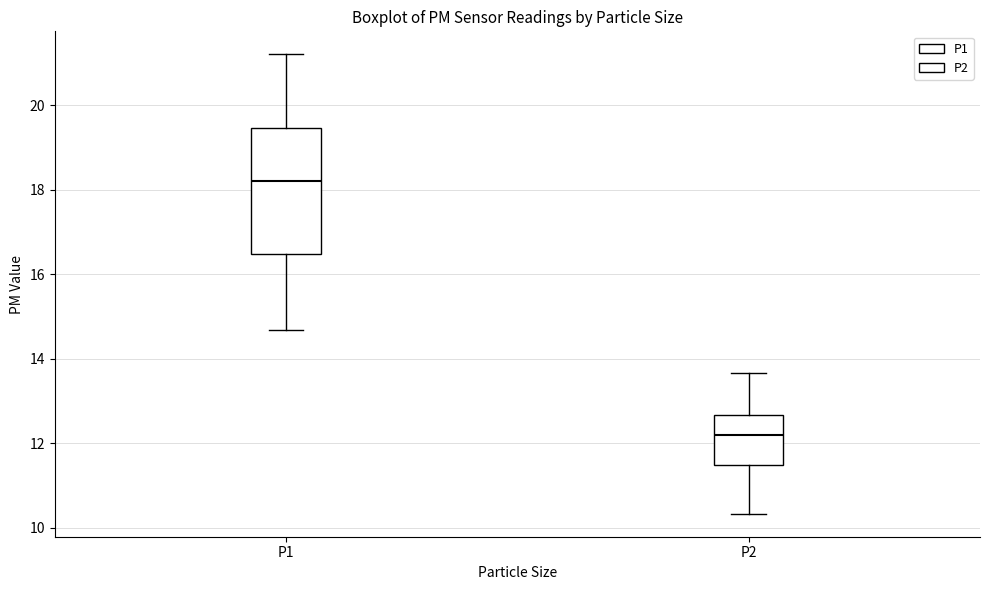

Comparing the boxes themselves (not the whiskers), which one is the tallest?

P1